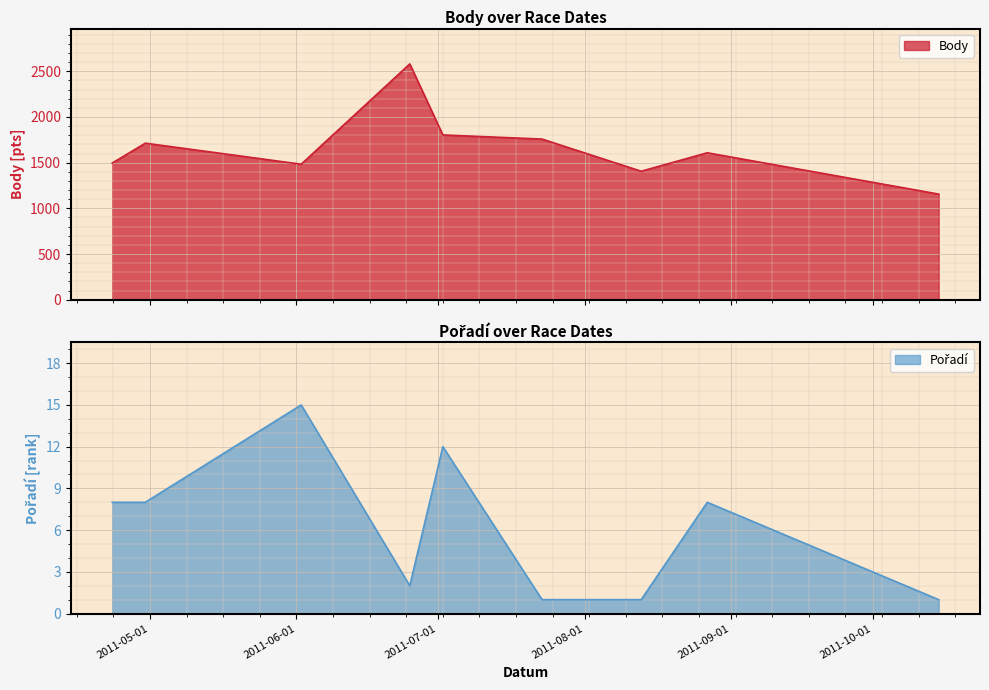

How many lines are shown in the chart?

2